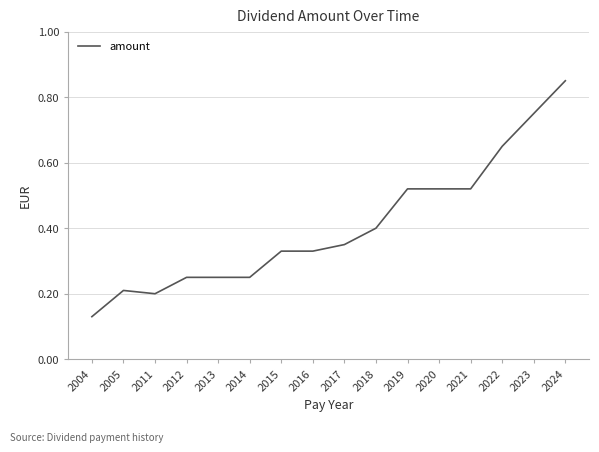

What is the change in value from 2013 to 2022?

+0.4